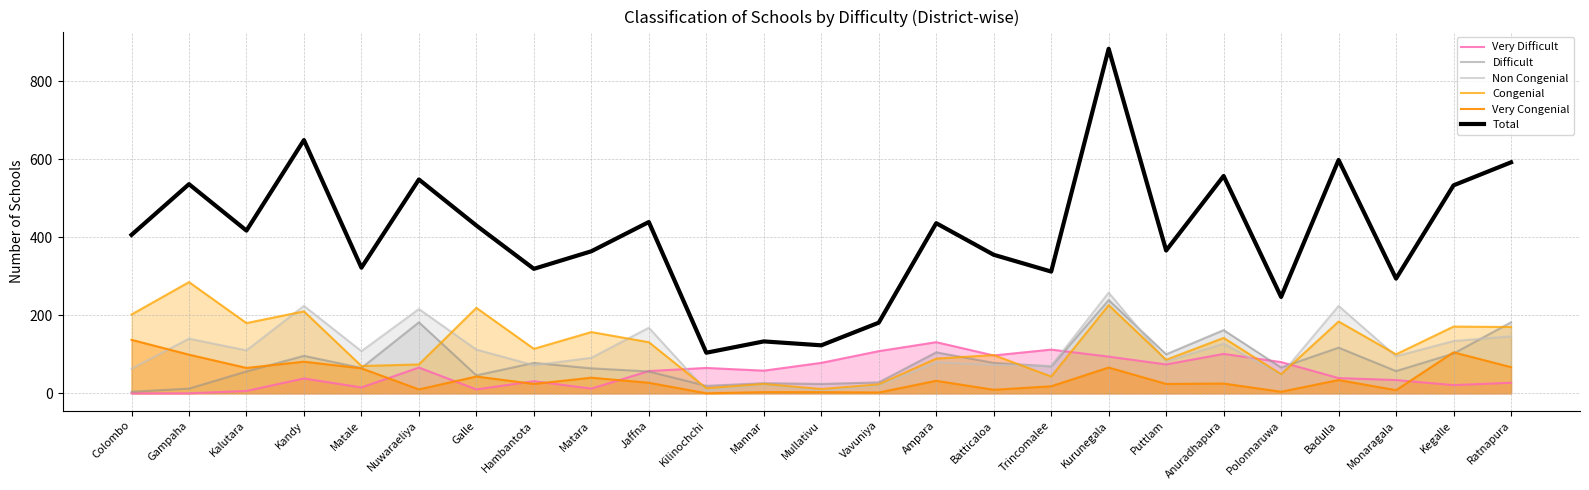

Does the chart have visible grid lines?

Yes